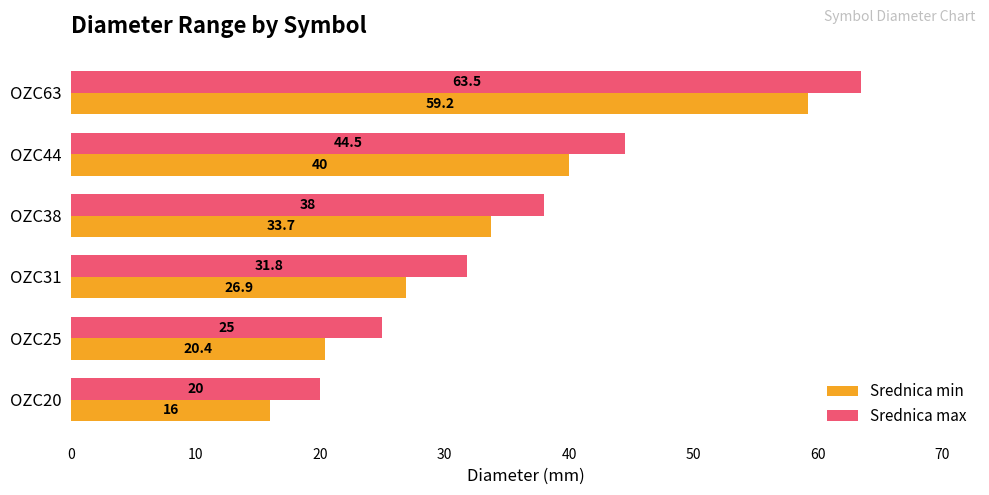

List the series in order of their peak value, lowest first.

Srednica min, Srednica max